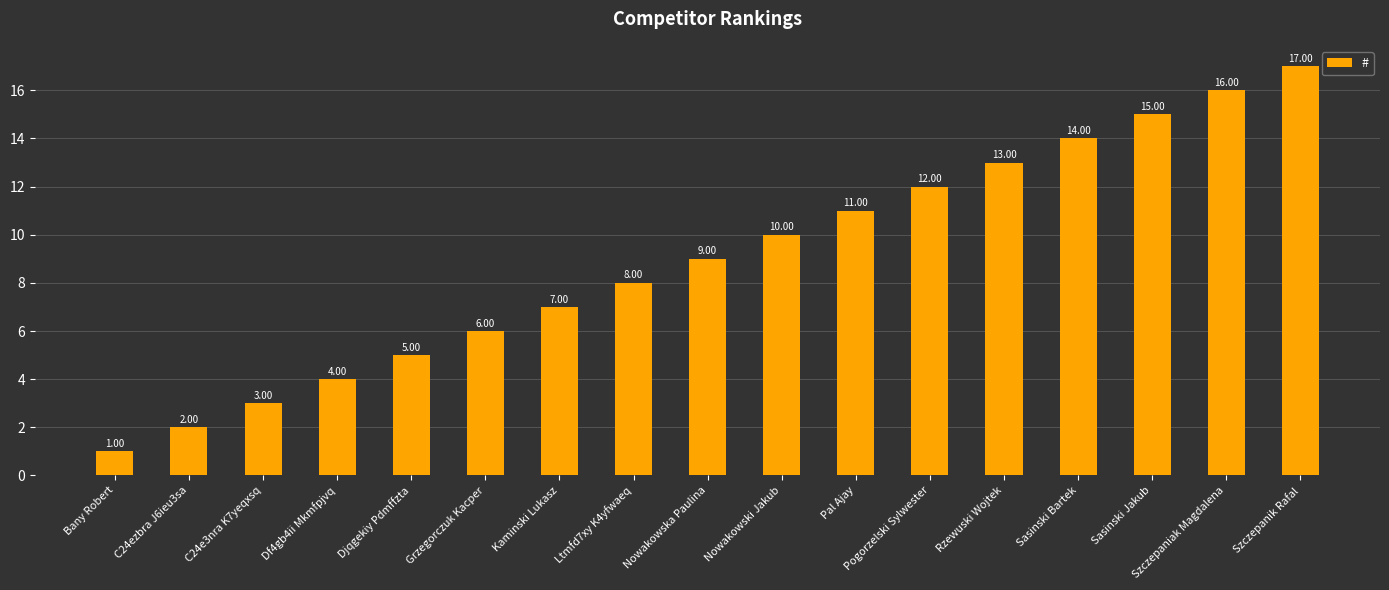

How many data points are less than 9?

8